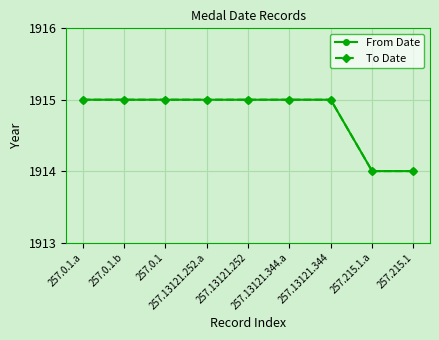

What is the total value across all series at 257.13121.252?

3830